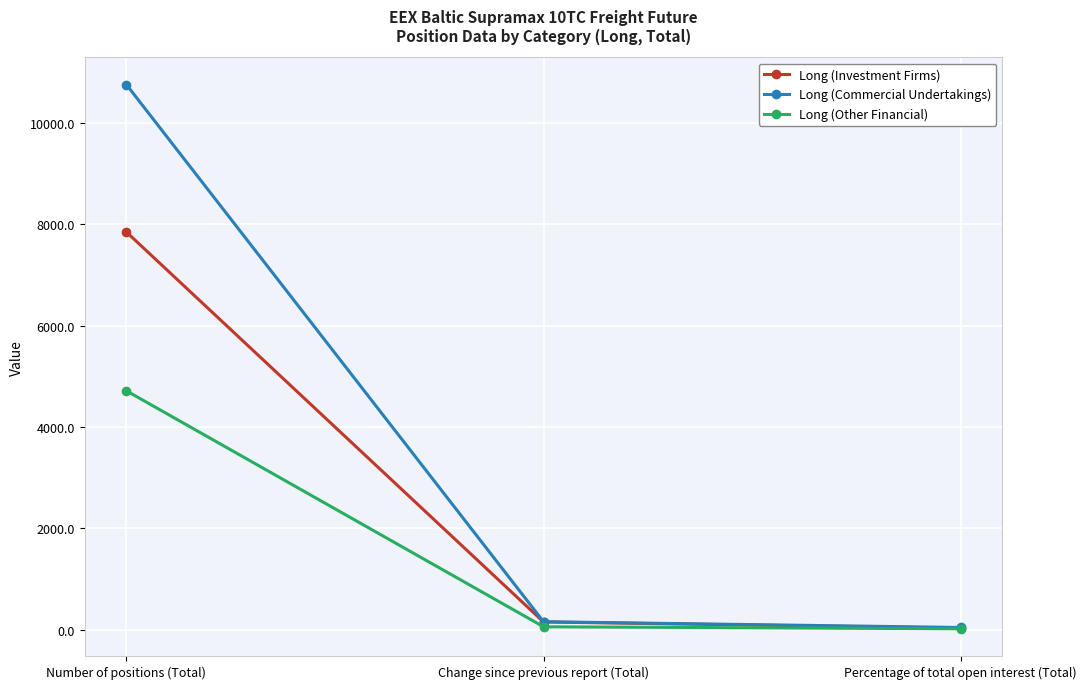

Between Number of positions (Total) and Change since previous report (Total), which series saw the biggest shift?

Long (Commercial Undertakings)